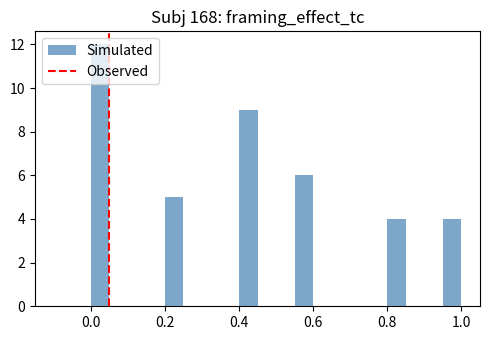

Read against the x-axis, roughly where is the centre of the tallest bar?

0.02